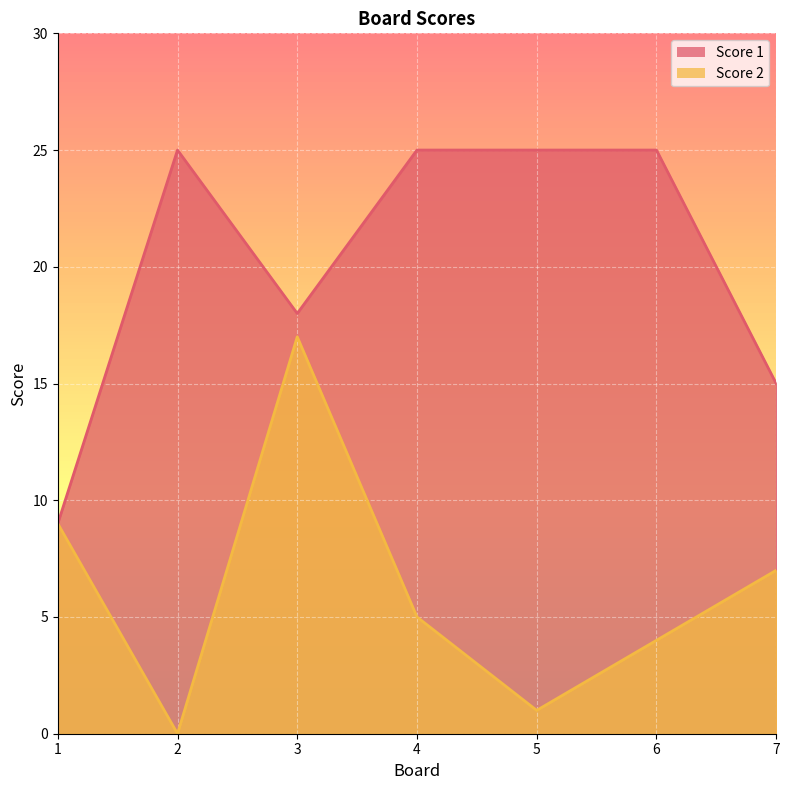

True or false: Score 1 and Score 2 cross at least once.

False